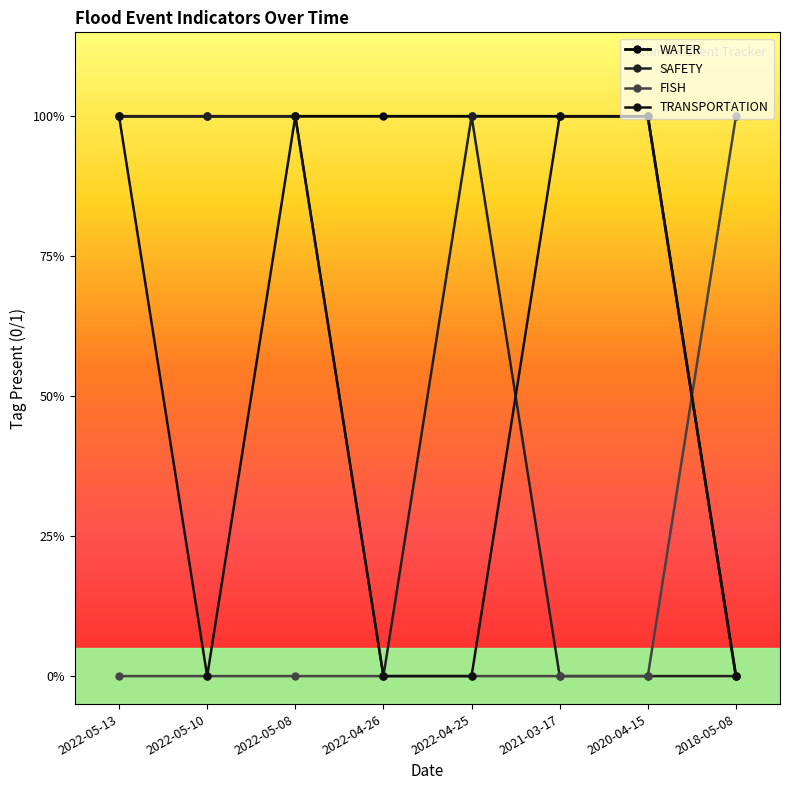

Reading right to left, transcribe all the data shown in this chart.

WATER: 2018-05-08=0	2020-04-15=1	2021-03-17=1	2022-04-25=1	2022-04-26=1	2022-05-08=1	2022-05-10=1	2022-05-13=1
SAFETY: 2018-05-08=0	2020-04-15=0	2021-03-17=0	2022-04-25=1	2022-04-26=0	2022-05-08=1	2022-05-10=1	2022-05-13=1
FISH: 2018-05-08=1	2020-04-15=0	2021-03-17=0	2022-04-25=0	2022-04-26=0	2022-05-08=0	2022-05-10=0	2022-05-13=0
TRANSPORTATION: 2018-05-08=0	2020-04-15=1	2021-03-17=1	2022-04-25=0	2022-04-26=0	2022-05-08=1	2022-05-10=0	2022-05-13=1